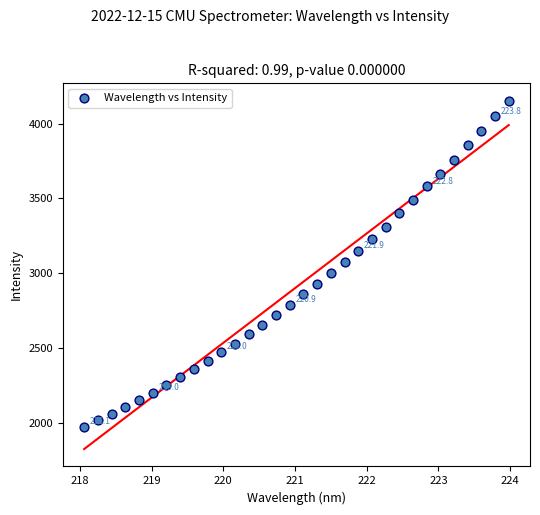

What is the range of X values (max minus min)?

5.9